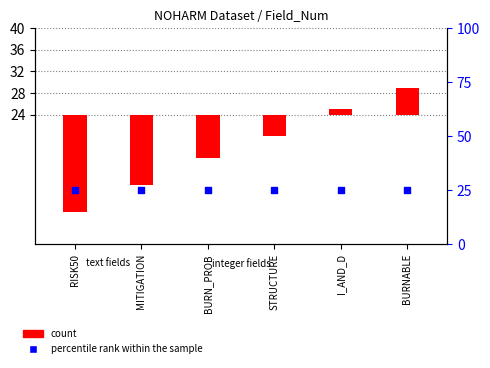

Which series reaches the minimum Y coordinate?

count